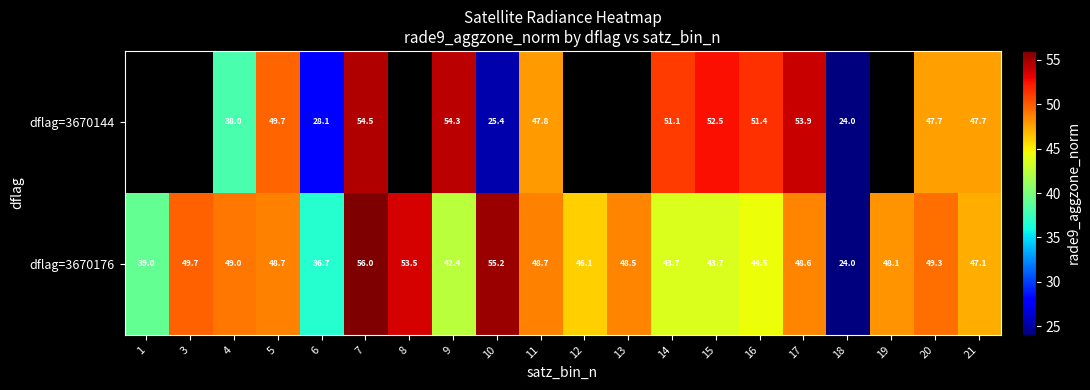

What is the minimum value for dflag=3670176?

24.0